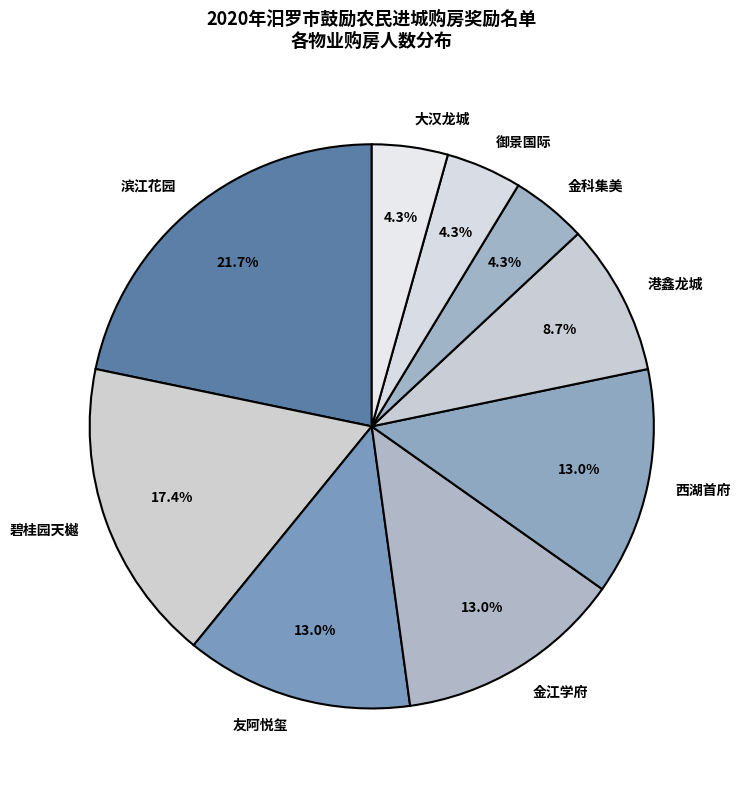

Which category has the biggest portion of the pie?

滨江花园